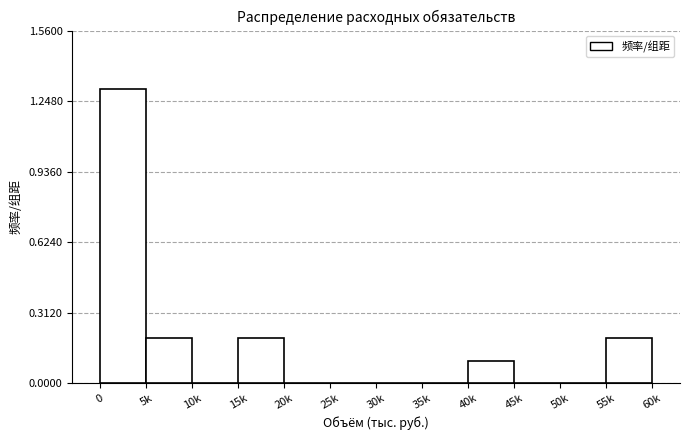

Reading left to right, what are all the values shown in this chart?

0=1.3	5k=0.2	10k=0.0	15k=0.2	20k=0.0	25k=0.0	30k=0.0	35k=0.0	40k=0.1	45k=0.0	50k=0.0	55k=0.2